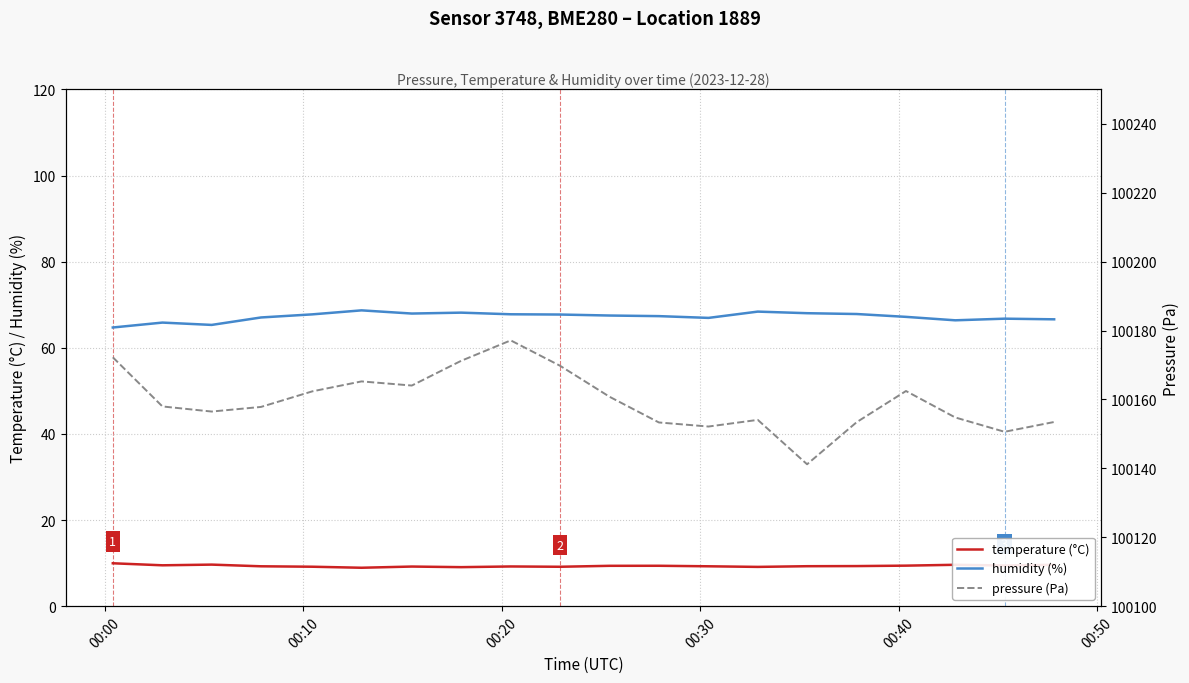

True or false: humidity (%) and temperature (°C) cross at least once.

False